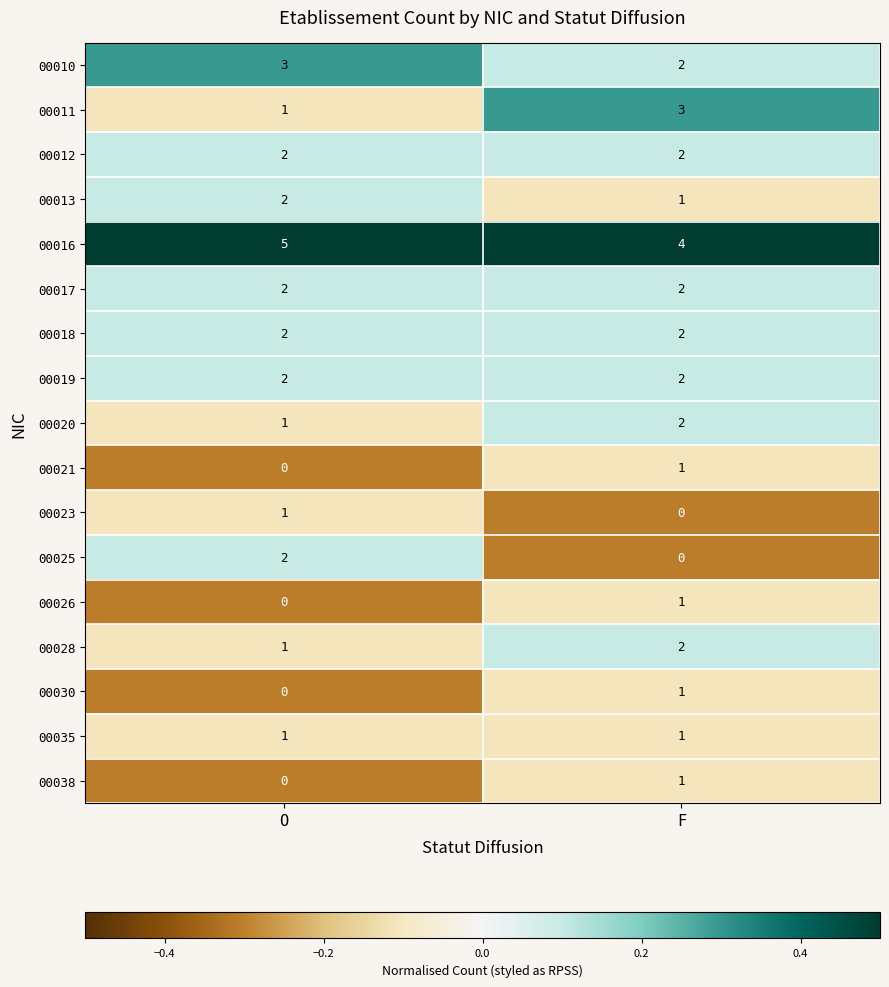

What is the difference between the highest and lowest values at O?

5